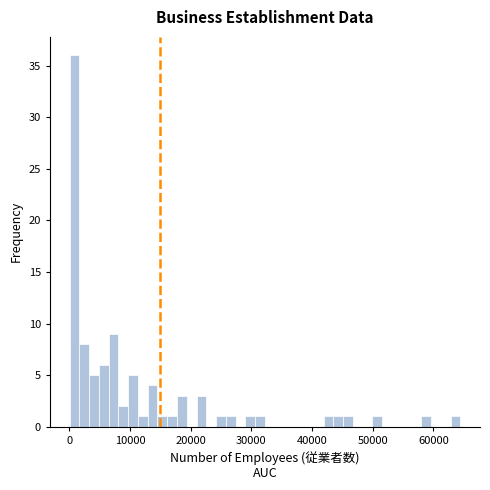

Read against the x-axis, roughly where is the centre of the tallest bar?

1000